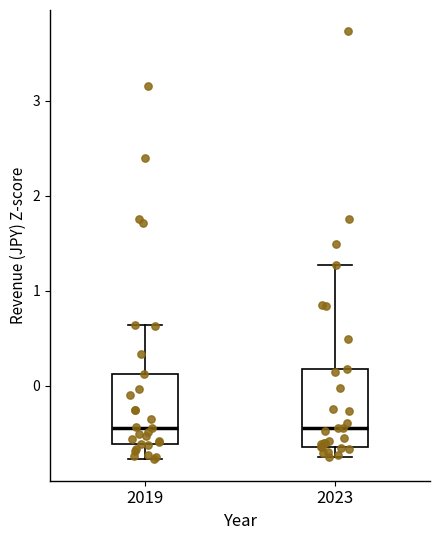

Where is the upper edge of the box at x = 2023 on the y-axis? The values are not printed on the chart, so give them approximately, as read against the axis.

0.2